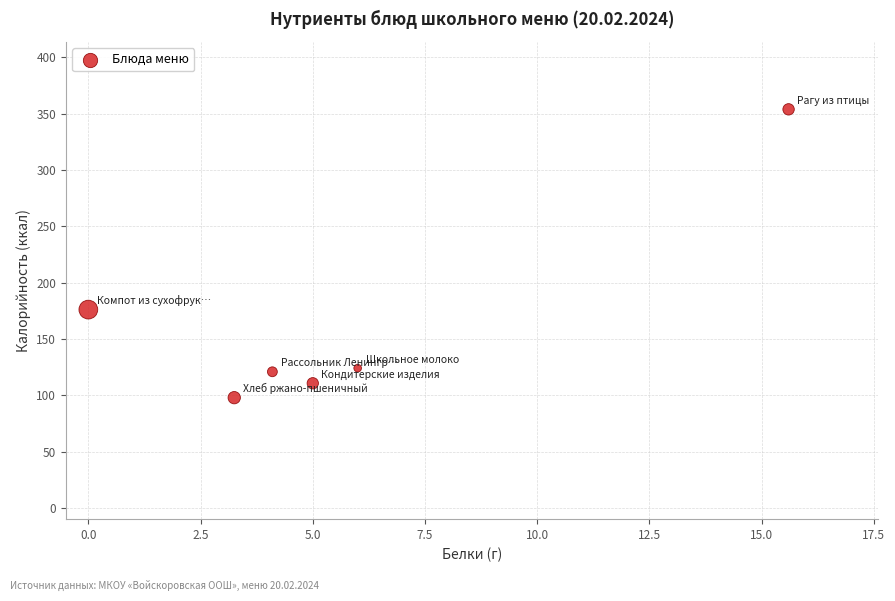

What is the average X value?

5.7